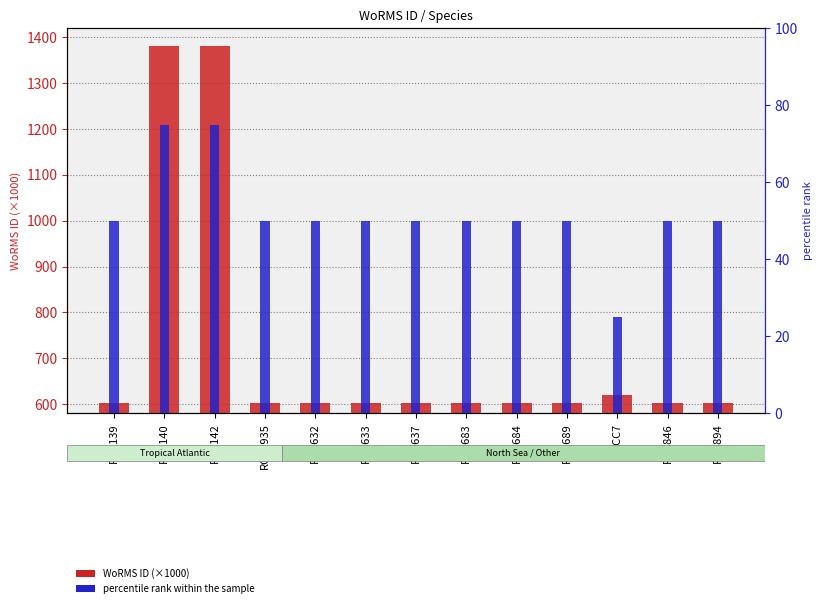

What is the sum of the percentile rank within the sample values at RCC683 and RCC846?

100.0